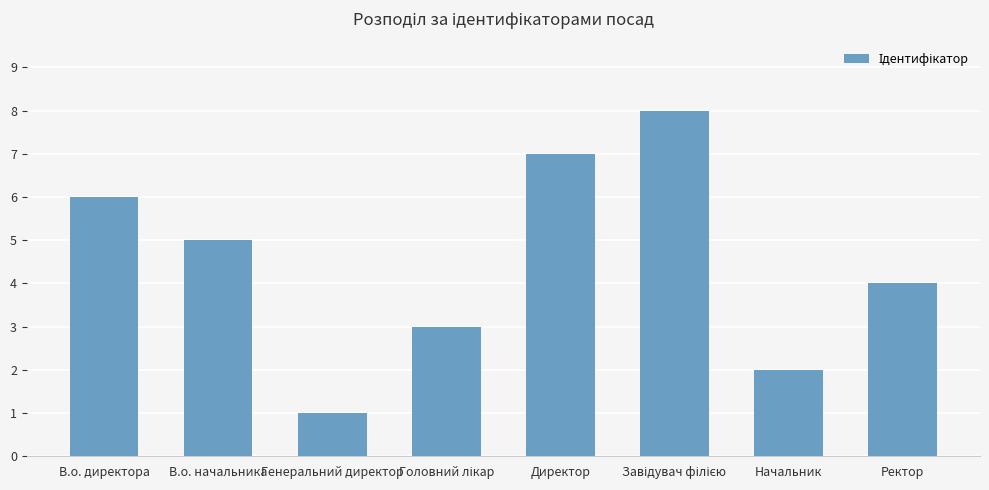

Is it true that the value at В.о. начальника is 5?

True